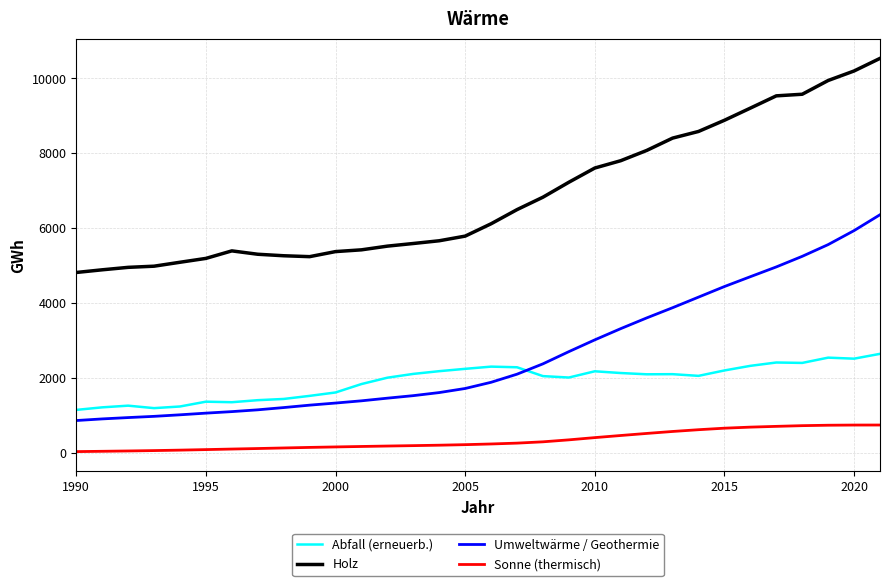

Rank the series by their maximum value, from highest to lowest.

Holz, Umweltwärme / Geothermie, Abfall (erneuerb.), Sonne (thermisch)